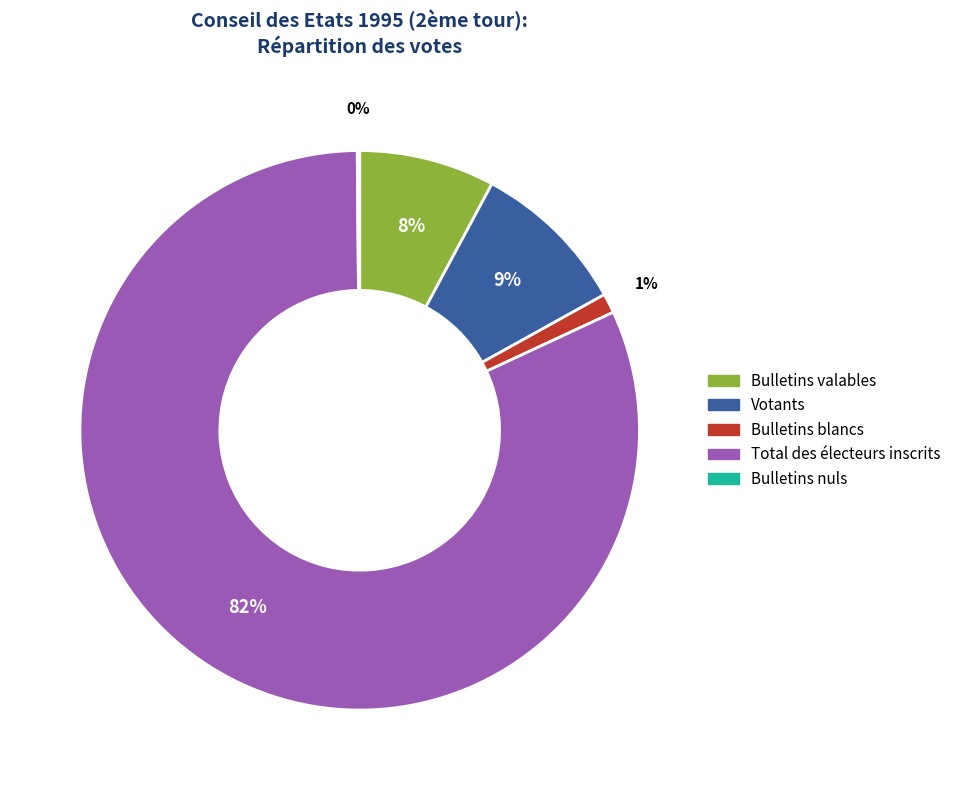

To the nearest percent, what is the average slice percentage?

20%